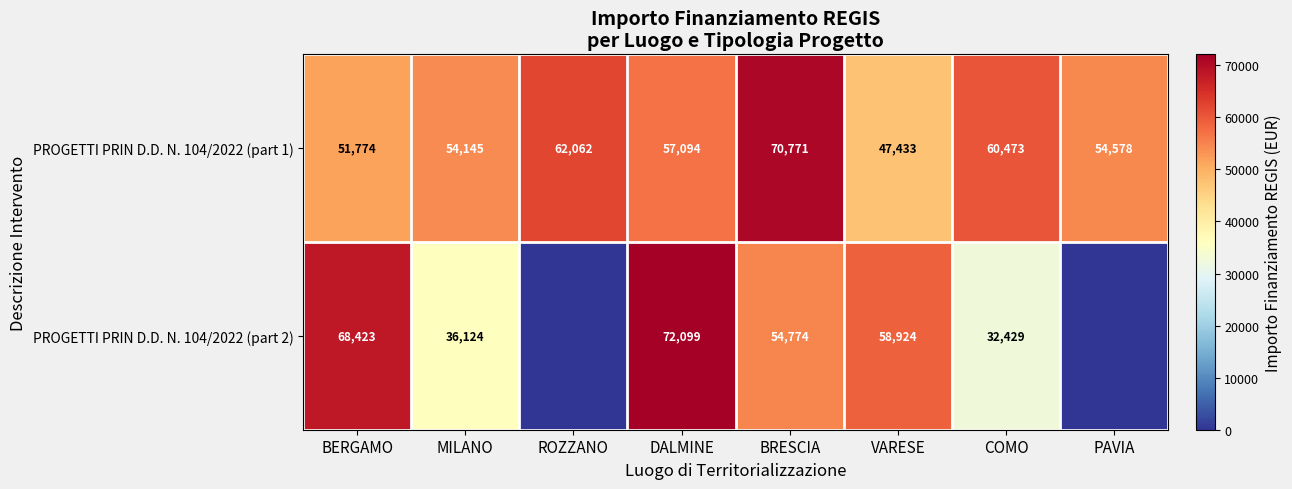

Is it true that PROGETTI PRIN D.D. N. 104/2022 (part 2) equals 89968.9 at BRESCIA?

False